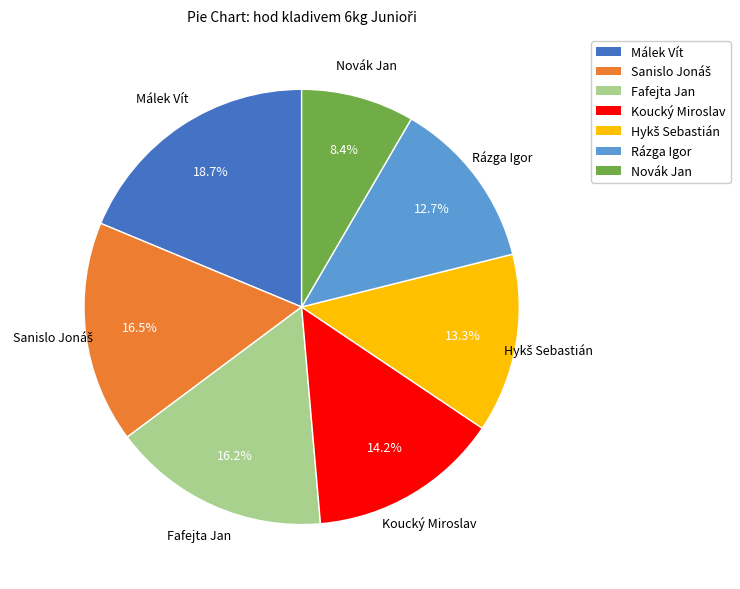

Does Novák Jan account for over 50% of the chart?

No